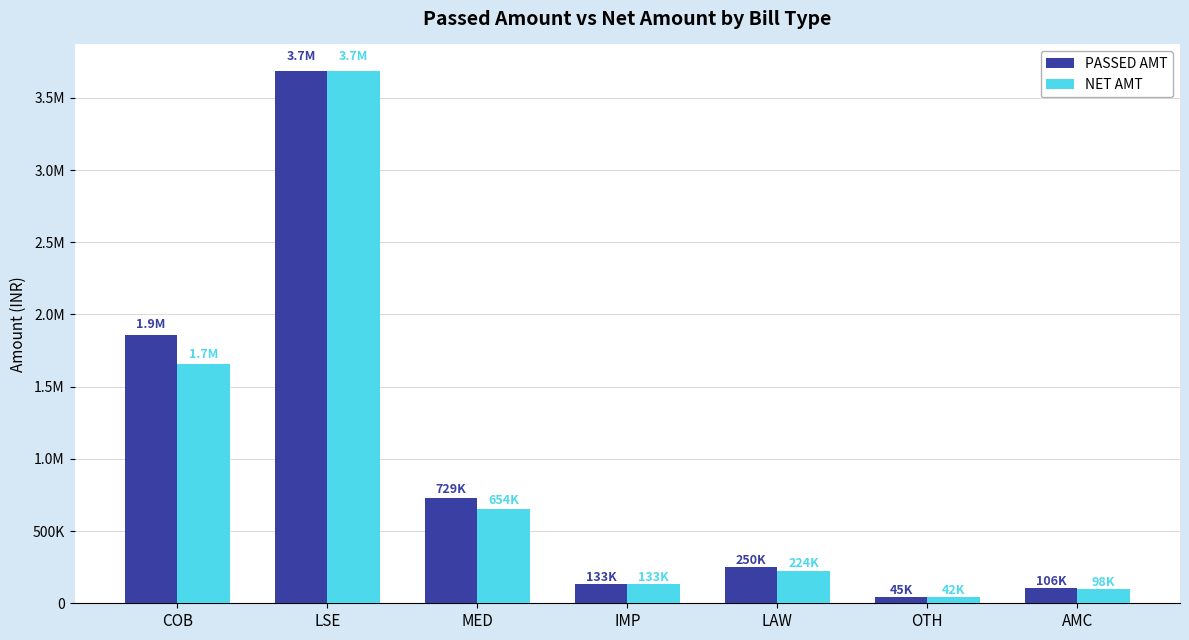

List the labels in order of NET AMT value, smallest first.

OTH, AMC, IMP, LAW, MED, COB, LSE